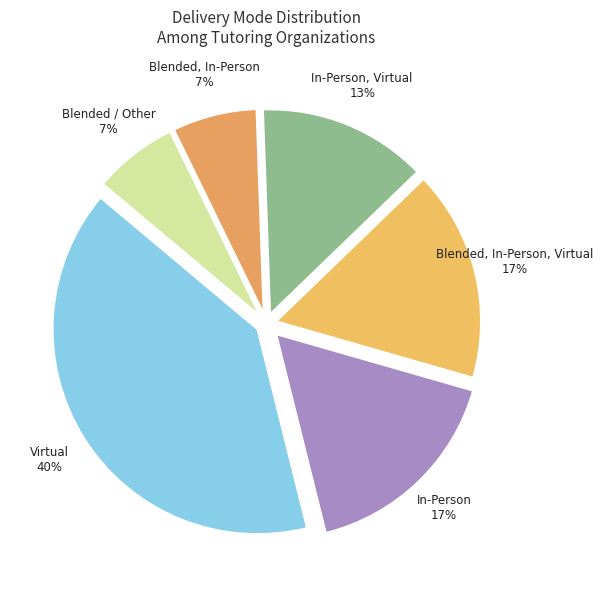

What is the largest slice in the pie chart?

Virtual